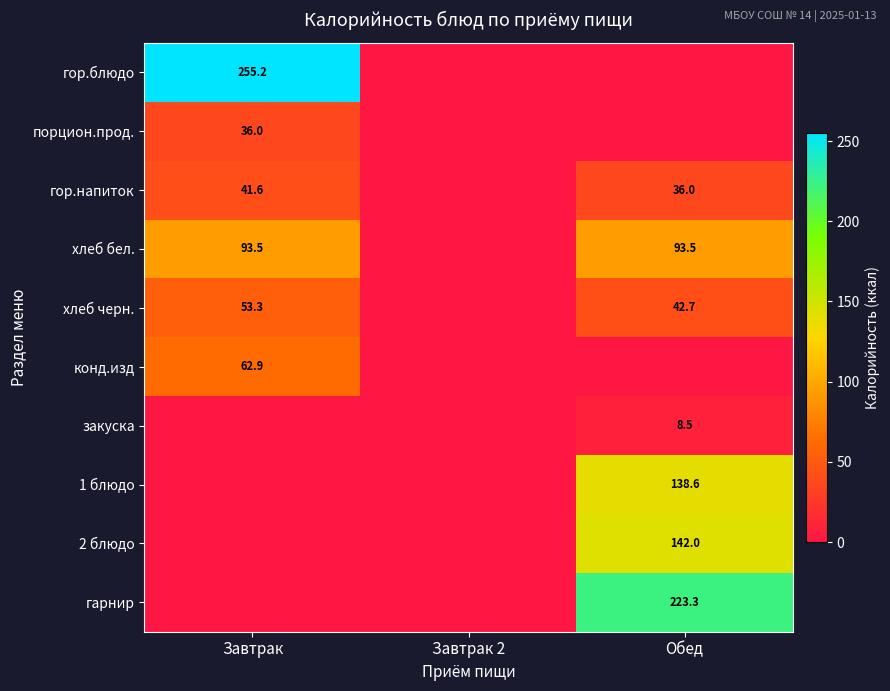

The 1 блюдо series shows 95.7 at Обед. True or false?

False